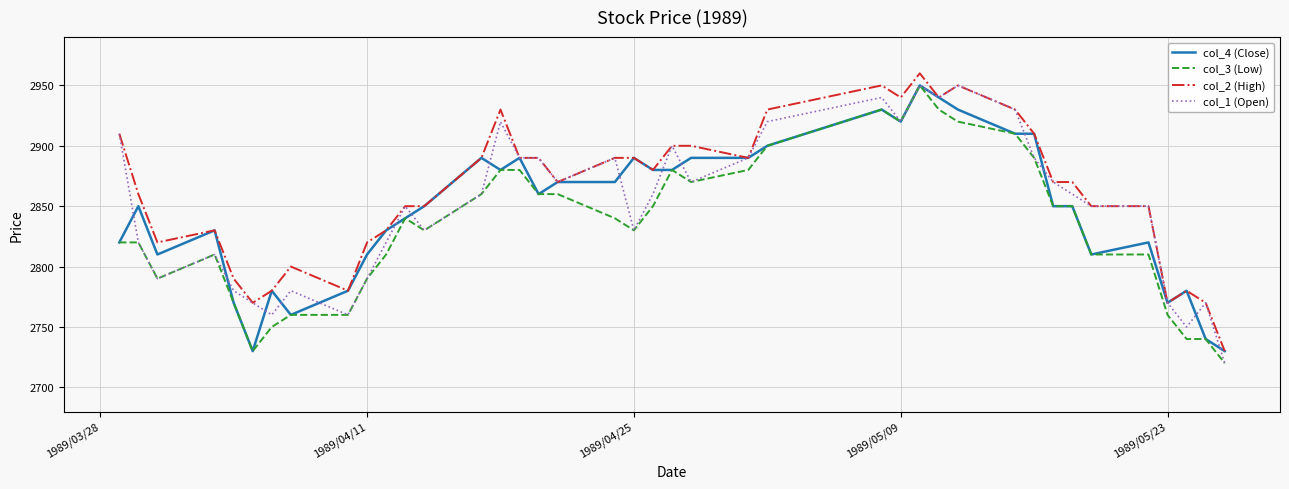

What is the highest value of the col_3 (Low) series?

2950